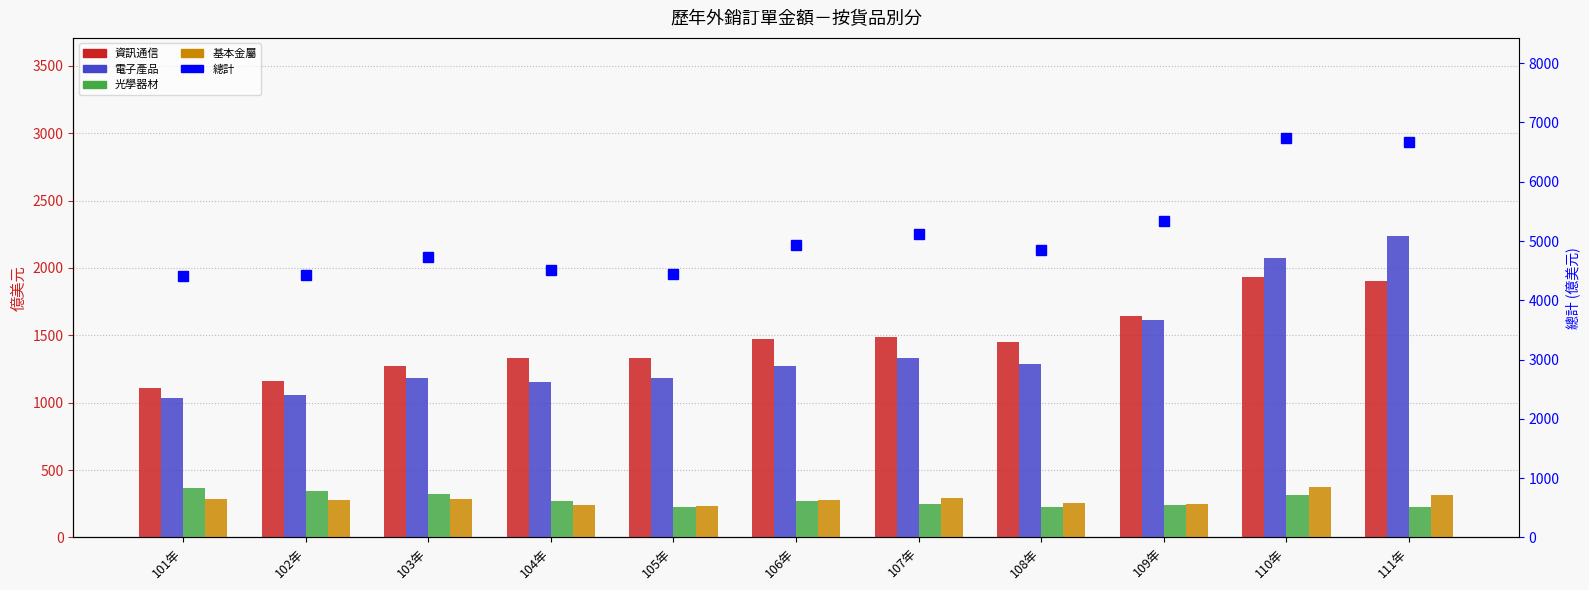

List the labels in order of 光學器材 value, largest first.

101年, 102年, 103年, 110年, 104年, 106年, 107年, 109年, 105年, 108年, 111年